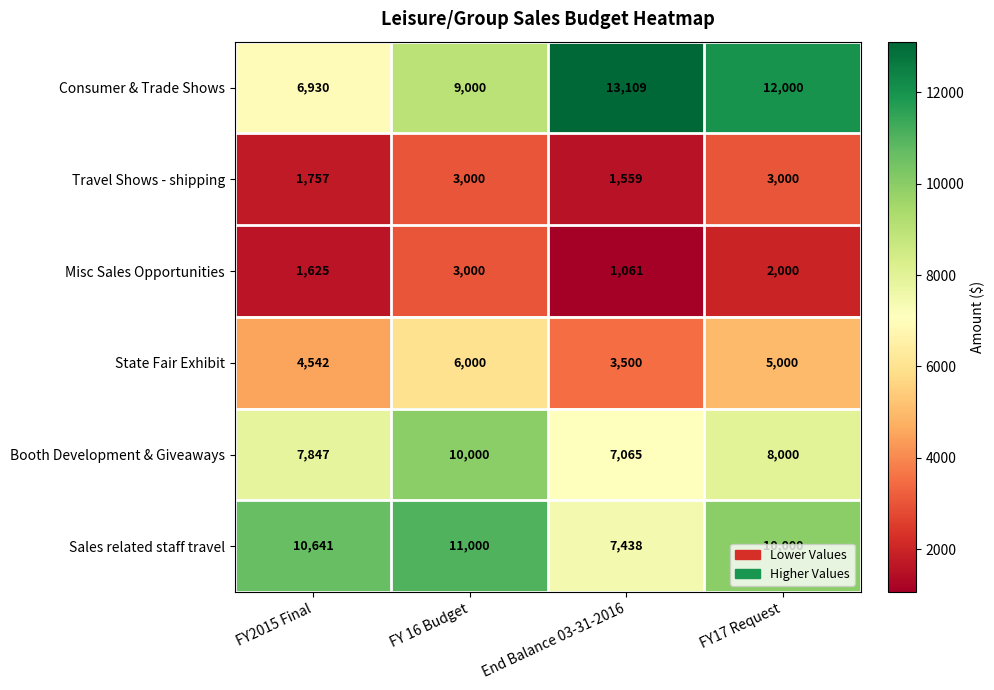

List the labels in order of Booth Development & Giveaways value, smallest first.

End Balance 03-31-2016, FY2015 Final, FY17 Request, FY 16 Budget